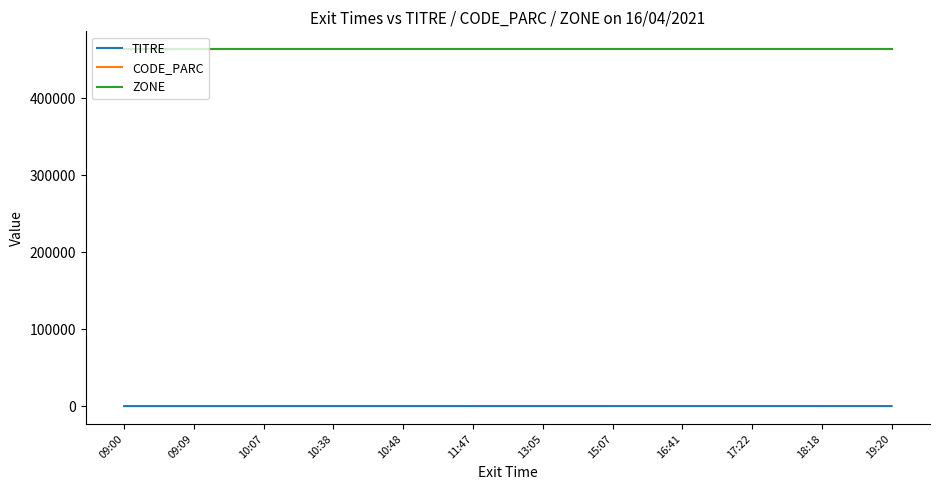

Is this an area chart (filled region under the line)?

No